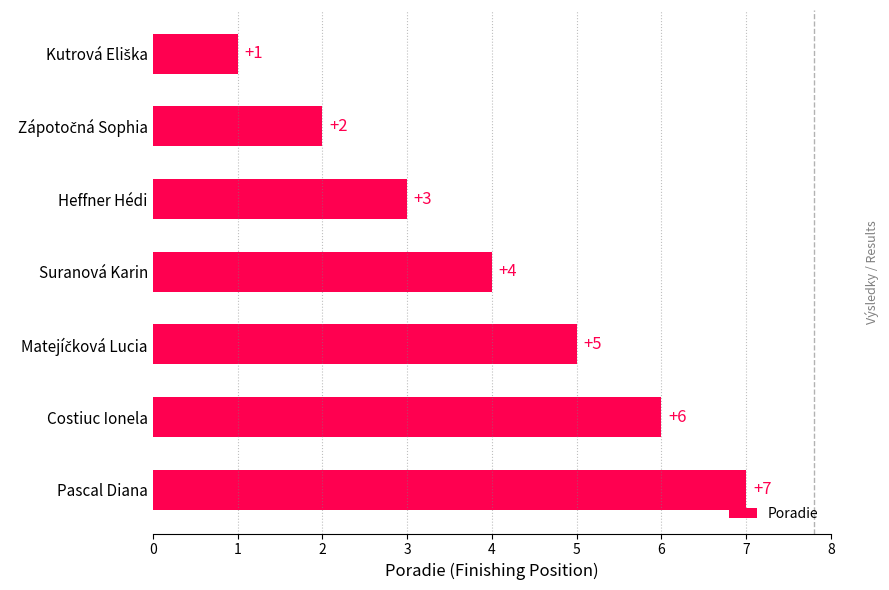

What is the maximum value shown in the chart?

7